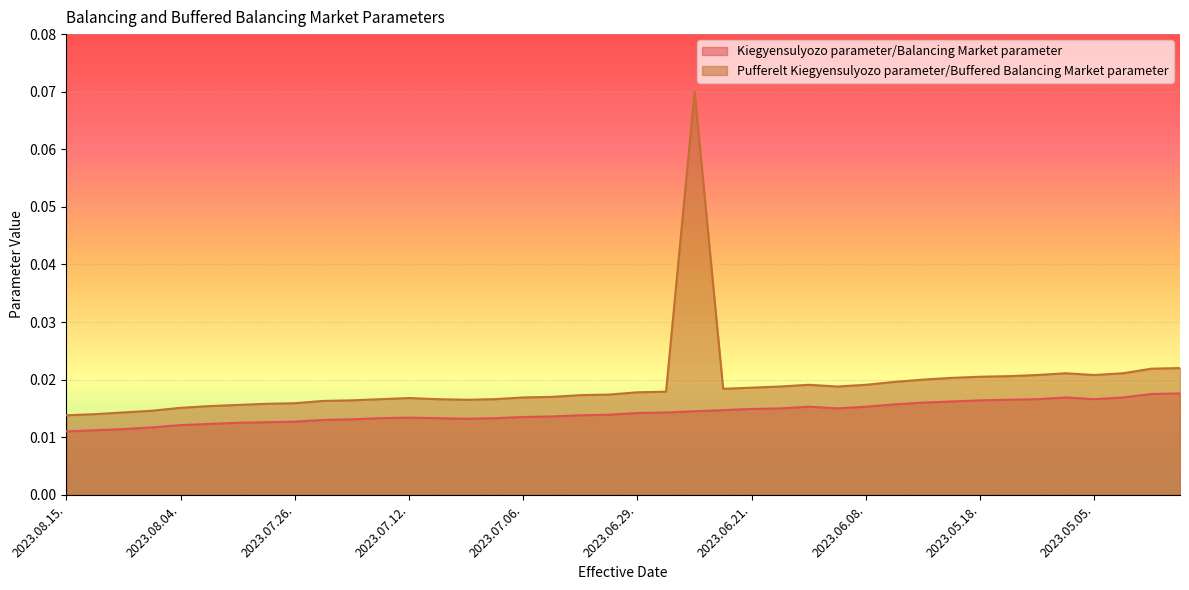

Which category has the lowest value across all series?

2023.08.15.